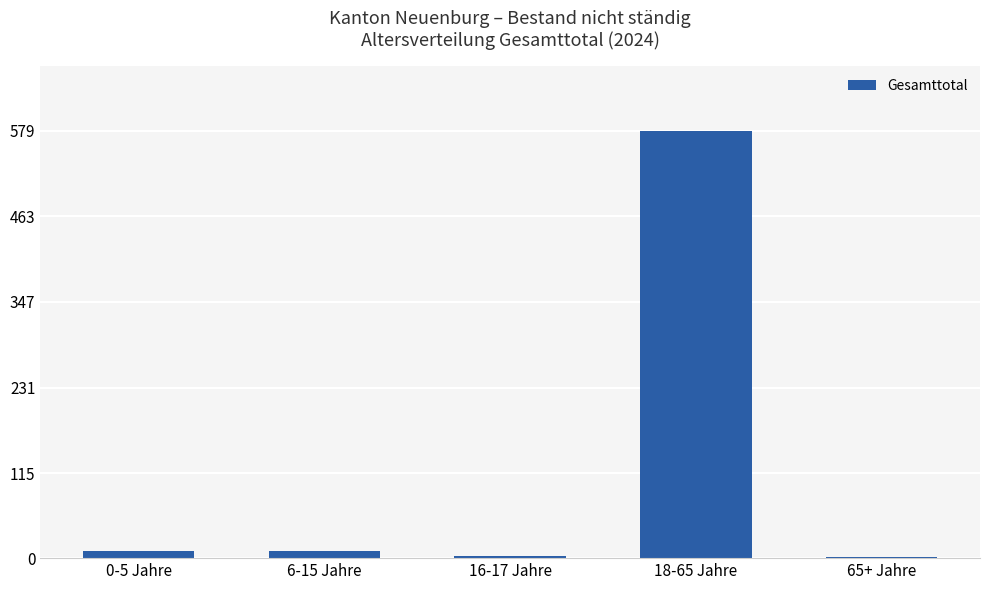

What is the value of the 3rd bar from the left?

3